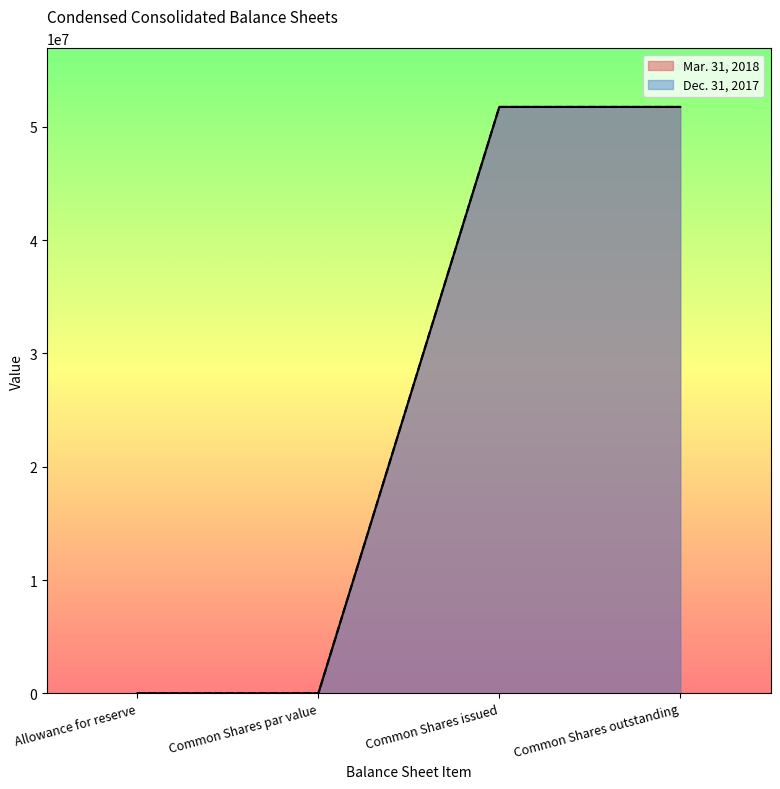

In Mar. 31, 2018, how many points are lower than both neighbors (excluding endpoints)?

1